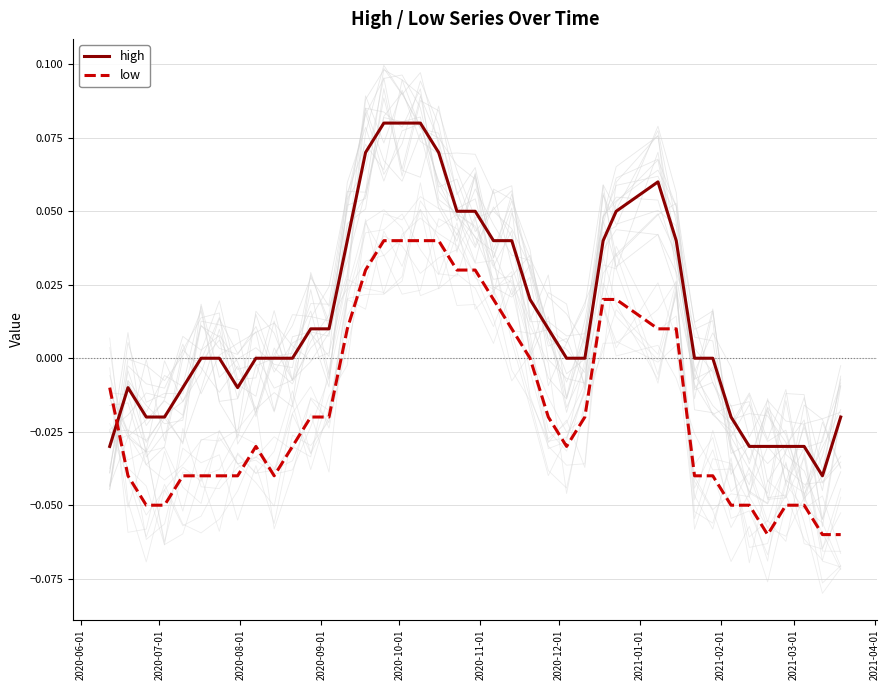

Is it true that high equals -0.0 at 33?

True